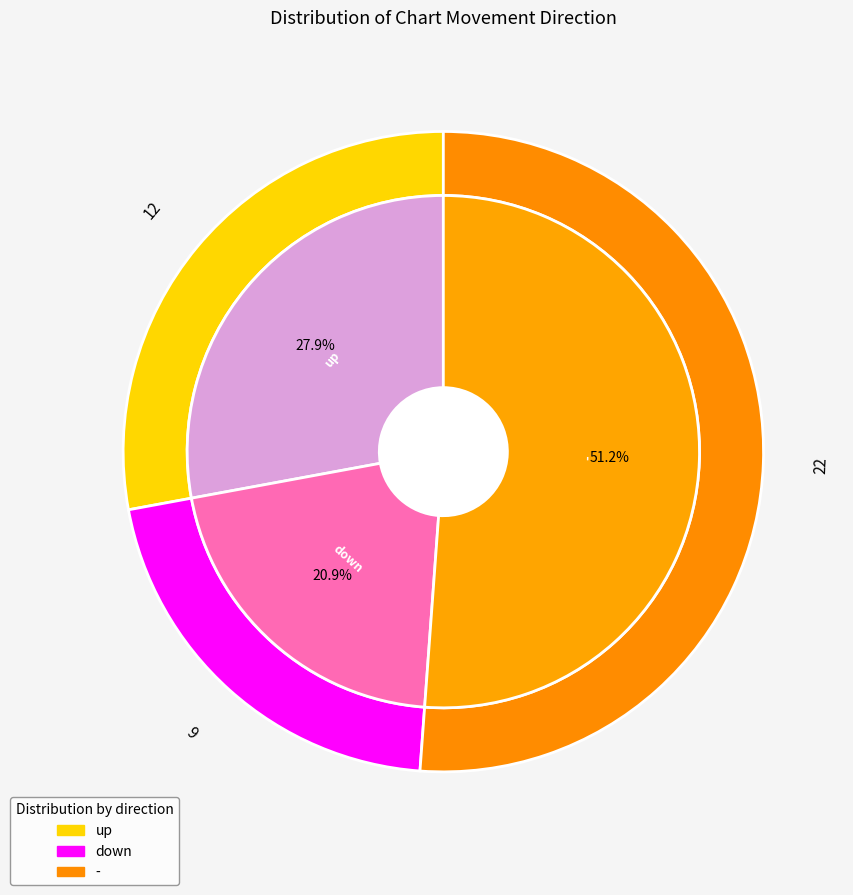

Is there any slice that represents more than half of the pie?

Yes